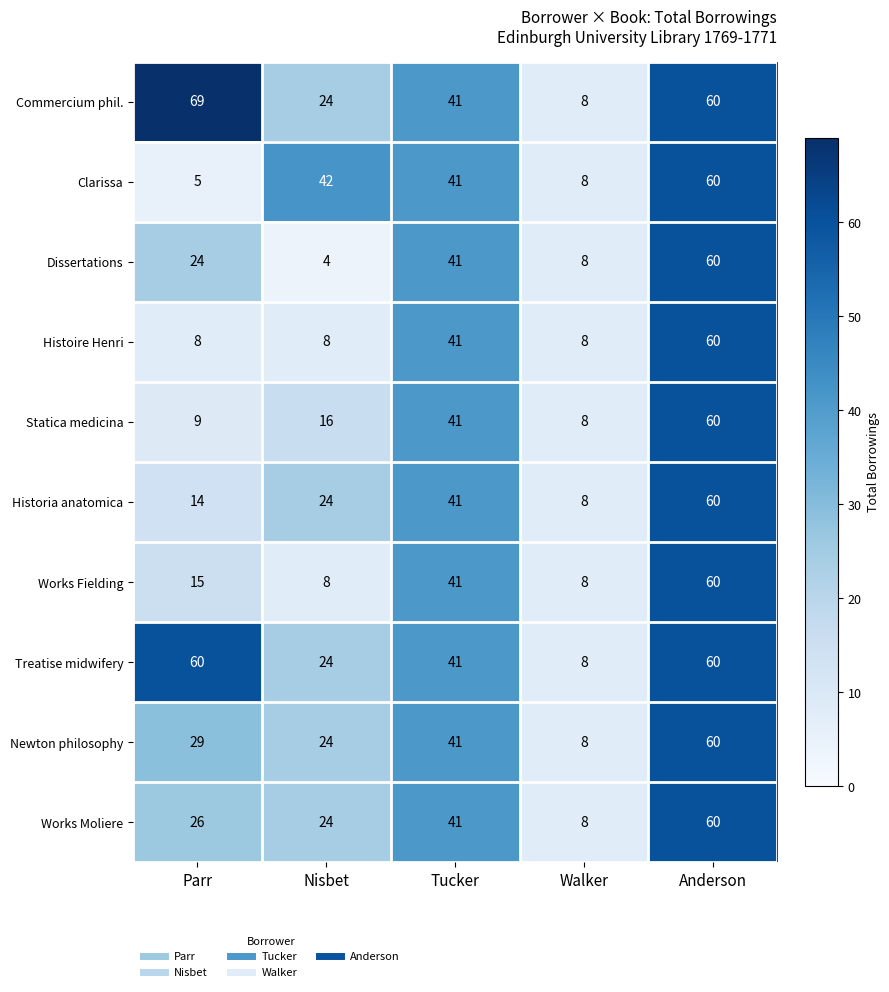

Which series has the widest spread of values?

Commercium phil.